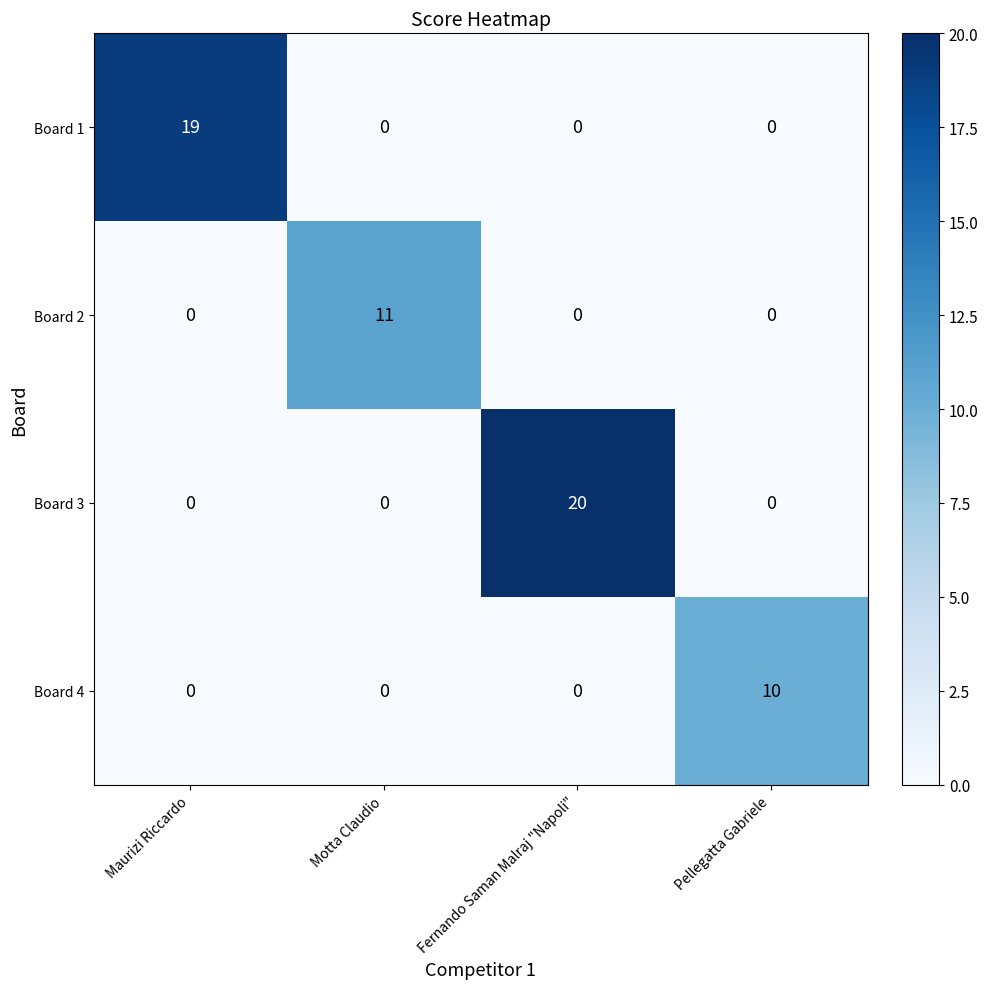

At how many categories does at least one series exceed 2?

4